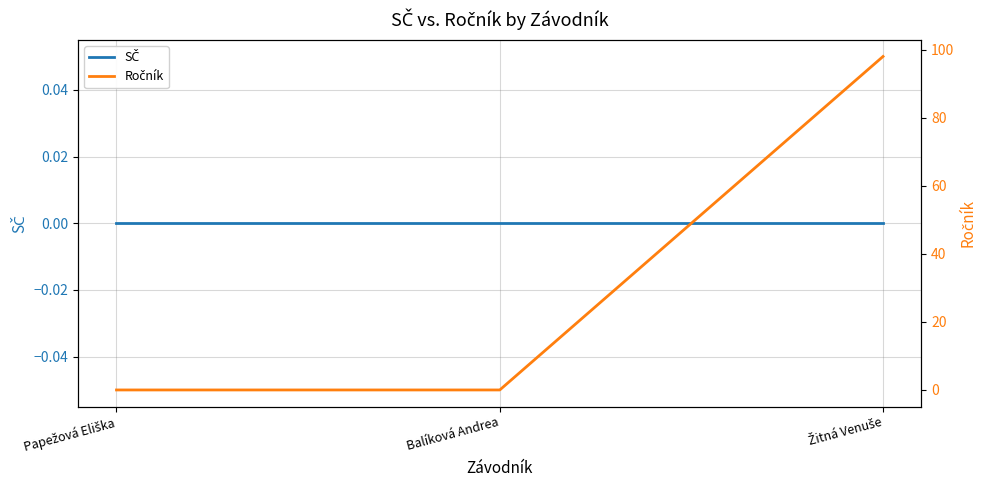

List the labels in order of SČ value, smallest first.

Papežová Eliška, Balíková Andrea, Žitná Venuše